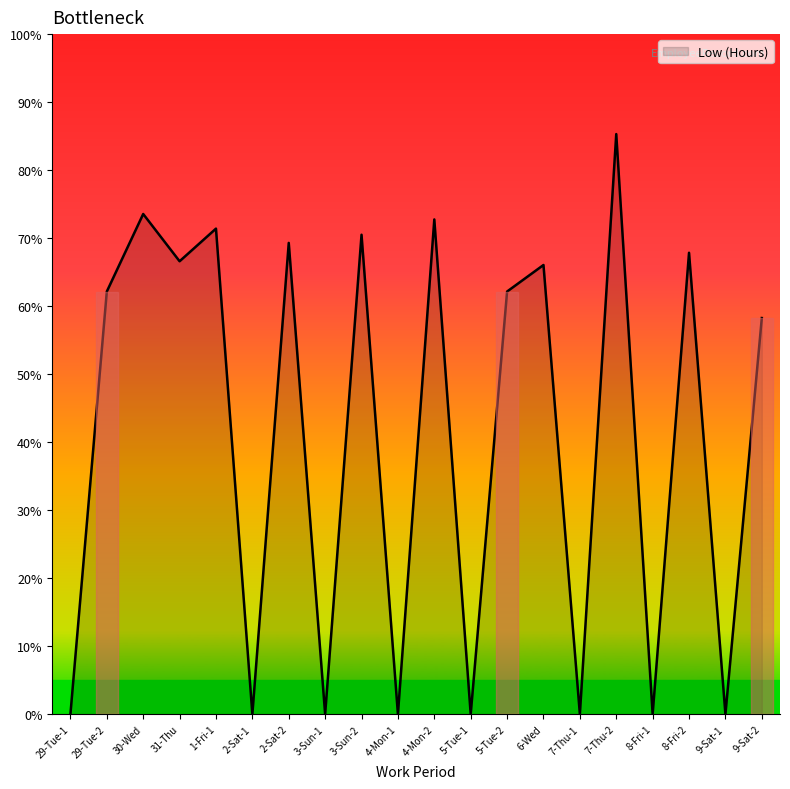

What is the average value?

8.3